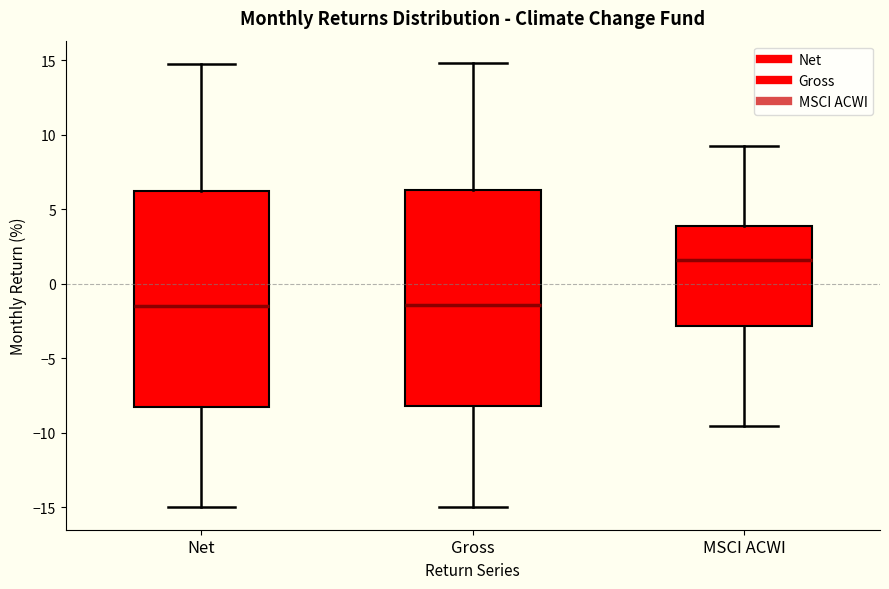

Which box has the highest median line?

MSCI ACWI